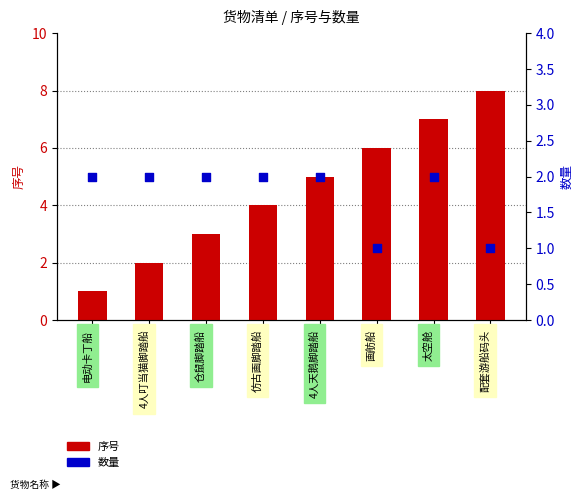

What are all the series names shown in the legend?

序号, 数量